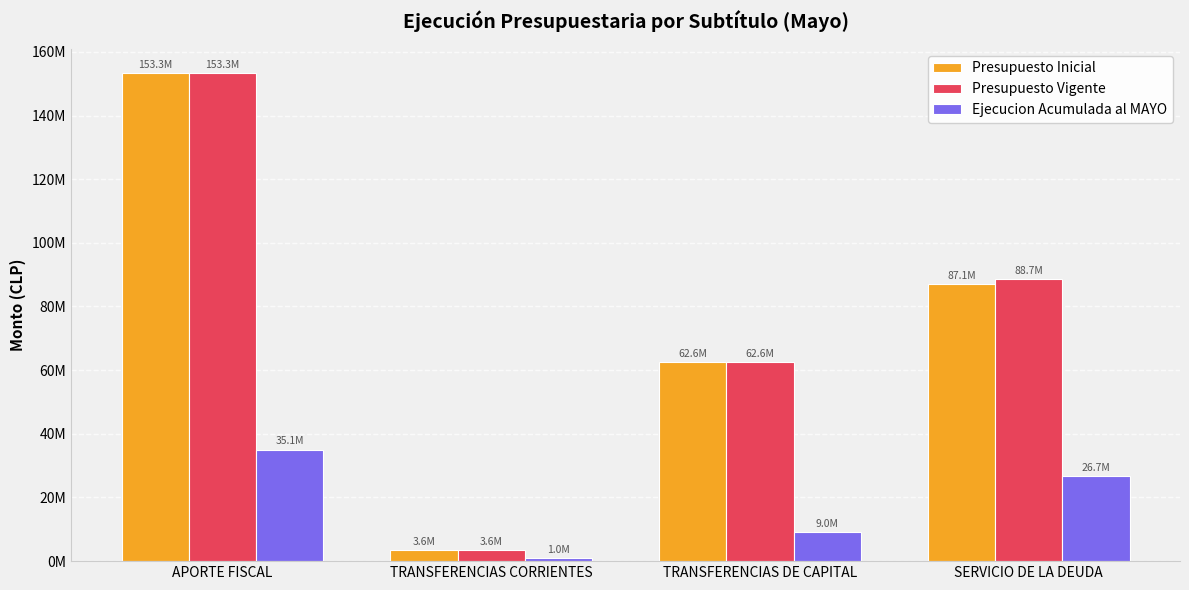

The Ejecucion Acumulada al MAYO series shows 60546902 at APORTE FISCAL. True or false?

False